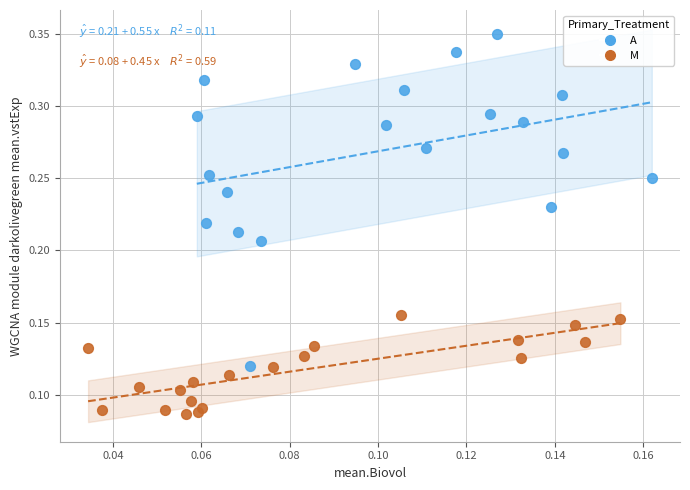

Which series has the largest Y range (max minus min)?

A